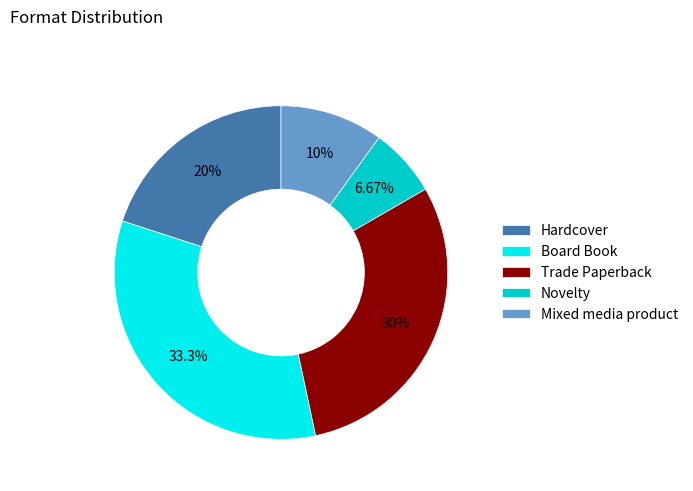

Is there a majority slice in this chart?

No